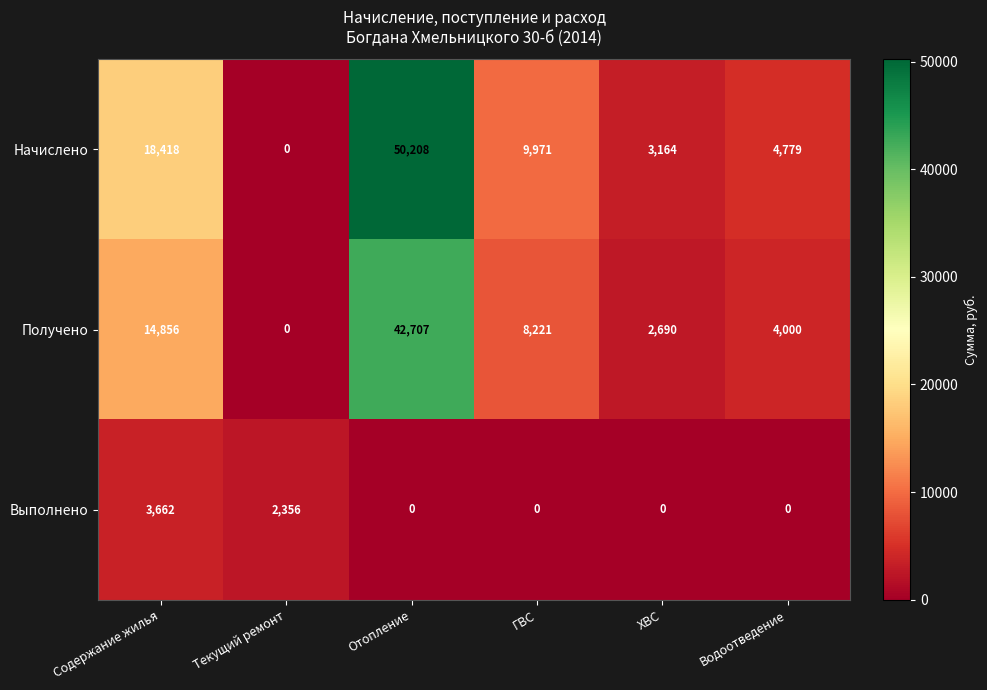

Between Текущий ремонт and ГВС, which series saw the biggest shift?

Начислено